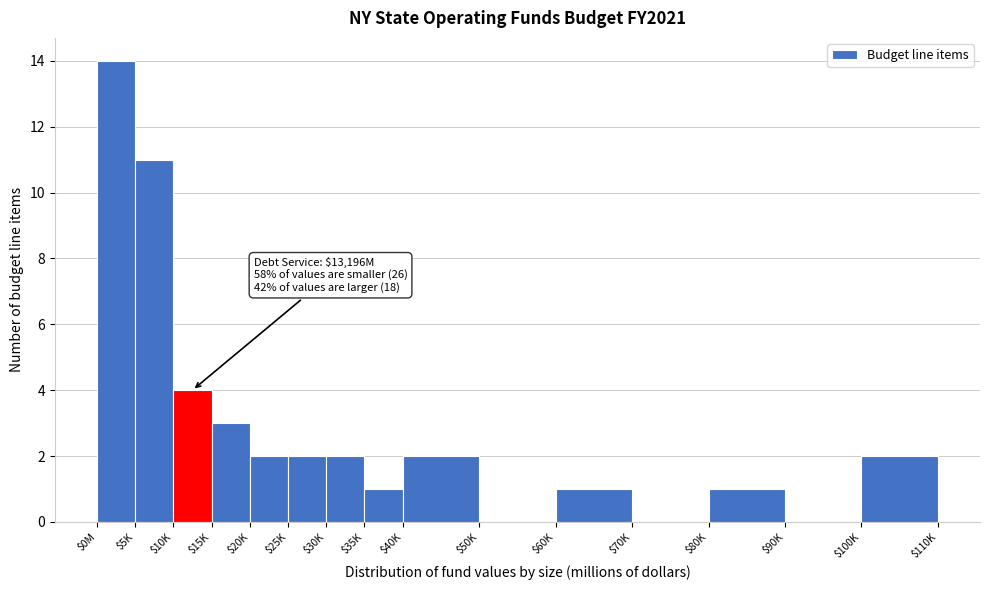

The value at $70K is 9. True or false?

False